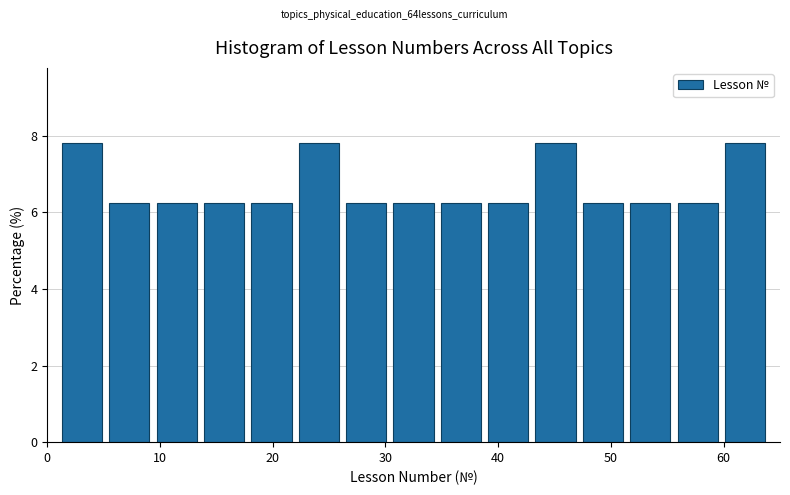

Reading left to right, transcribe this chart: for each bar, give the range it covers on the x-axis and its height. Neither the bar edges nor the heights are printed on the chart, so give them approximately, as read against the axes.

1.0 to 5.2: 7.8
5.2 to 9.4: 6.2
9.4 to 13.6: 6.2
13.6 to 17.8: 6.2
17.8 to 22.0: 6.2
22.0 to 26.2: 7.8
26.2 to 30.4: 6.2
30.4 to 34.6: 6.2
34.6 to 38.8: 6.2
38.8 to 43.0: 6.2
43.0 to 47.2: 7.8
47.2 to 51.4: 6.2
51.4 to 55.6: 6.2
55.6 to 59.8: 6.2
59.8 to 64.0: 7.8